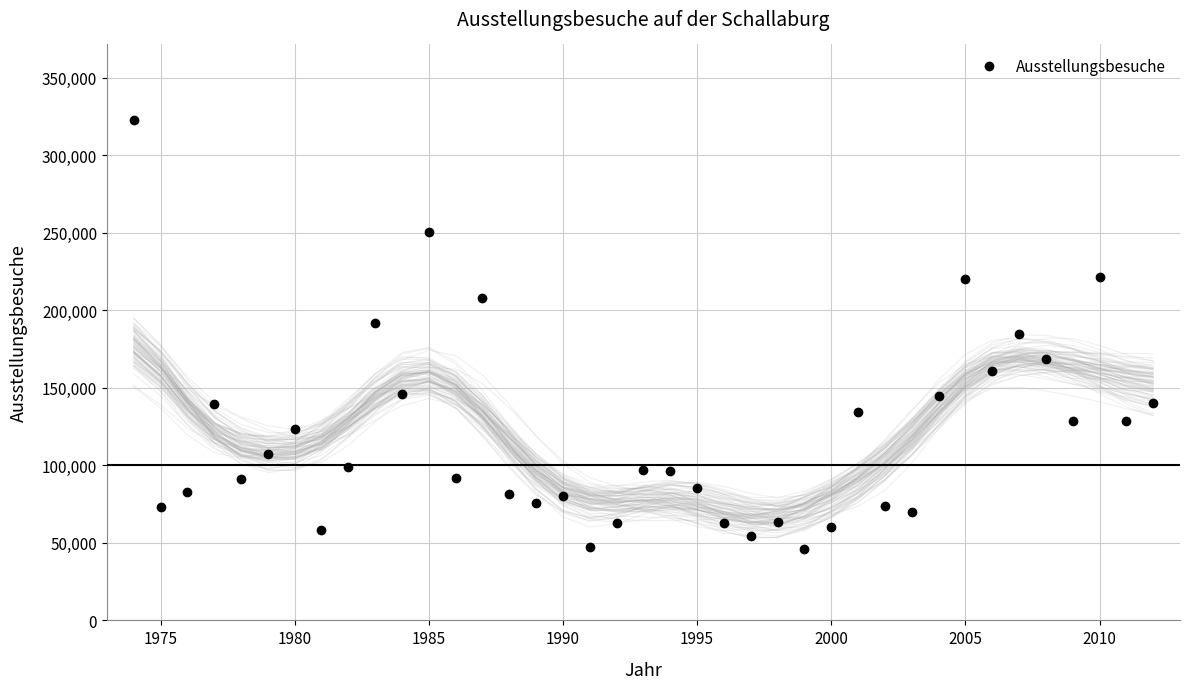

At which category does Ausstellungsbesuche reach its first local valley?

1975